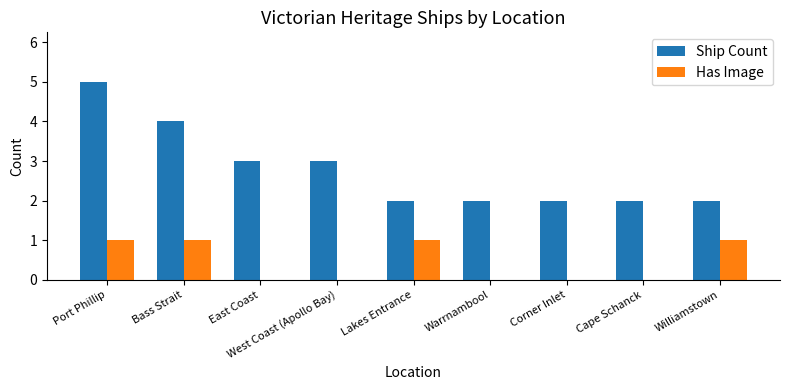

Which series changed the most between East Coast and Corner Inlet?

Ship Count